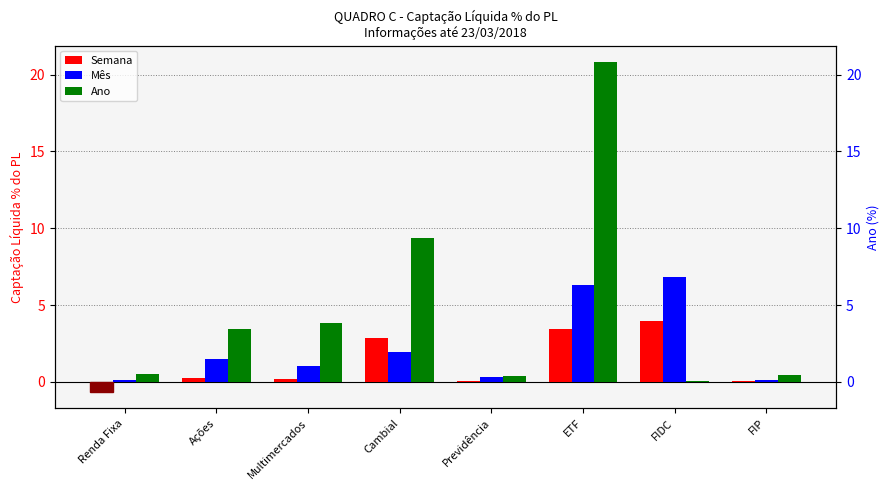

Rank the series at Ações from highest to lowest value.

Ano, Mês, Semana